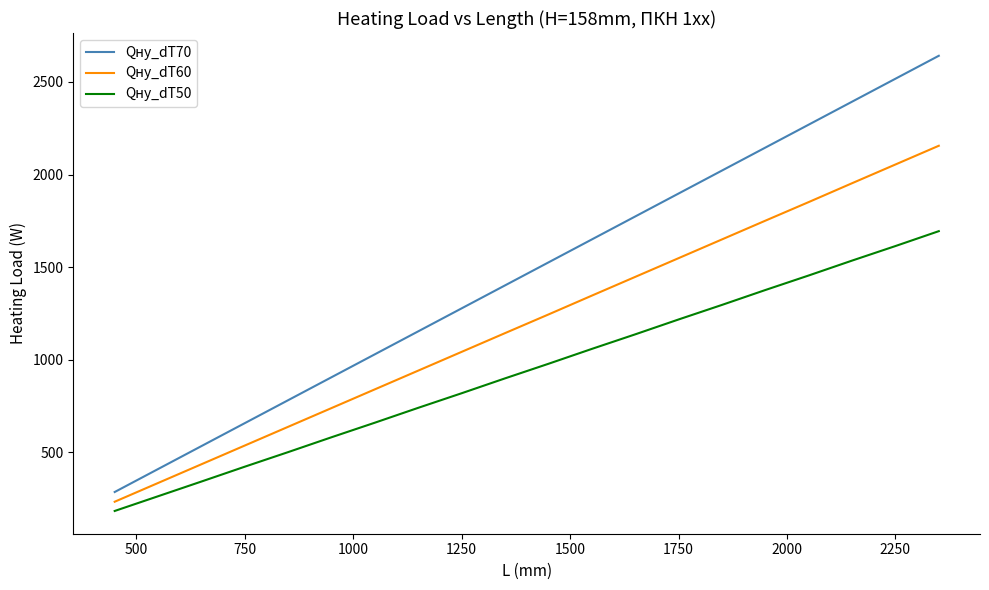

Rank the series by their average value, from highest to lowest.

Qну_dT70, Qну_dT60, Qну_dT50